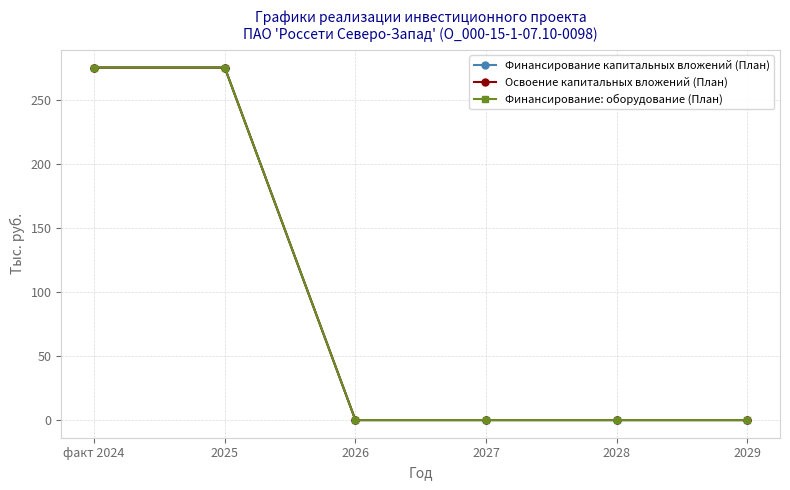

Reading left to right, extract all data points from this chart.

Финансирование капитальных вложений (План): 275.1	275.1	0.0	0.0	0.0	0.0
Освоение капитальных вложений (План): 275.1	275.1	0.0	0.0	0.0	0.0
Финансирование: оборудование (План): 275.1	275.1	0.0	0.0	0.0	0.0